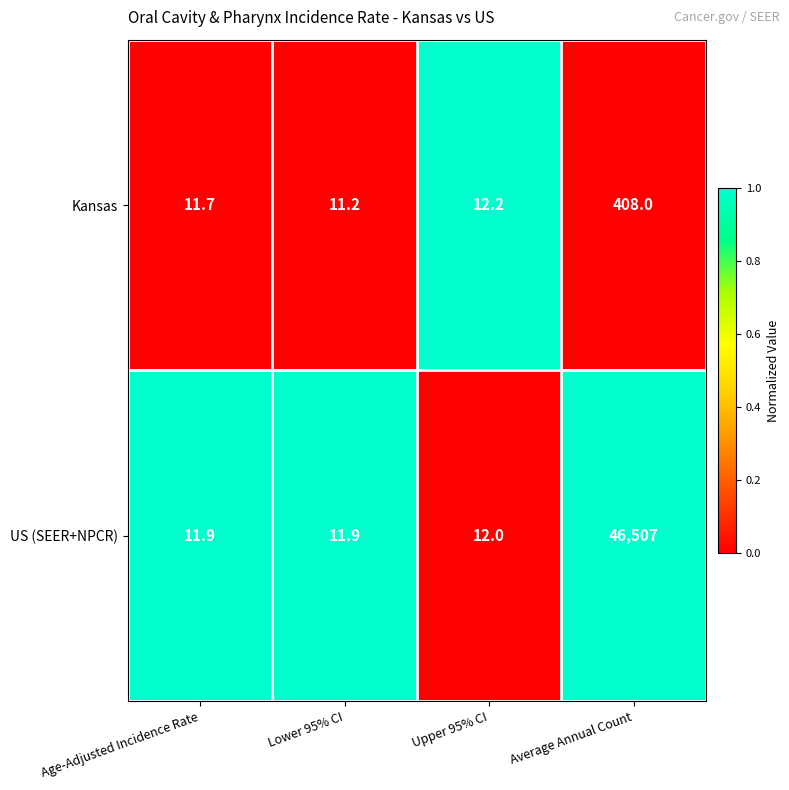

At which label does Kansas reach its minimum?

Lower 95% CI